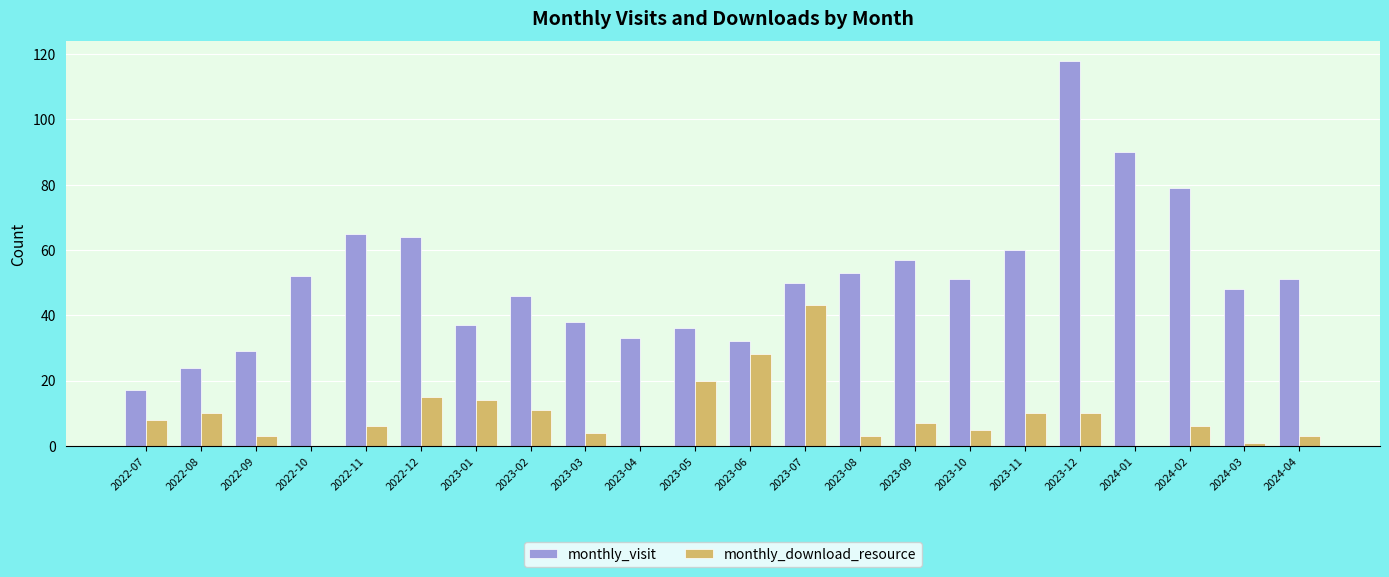

Which series changed the most between 2023-06 and 2024-02?

monthly_visit